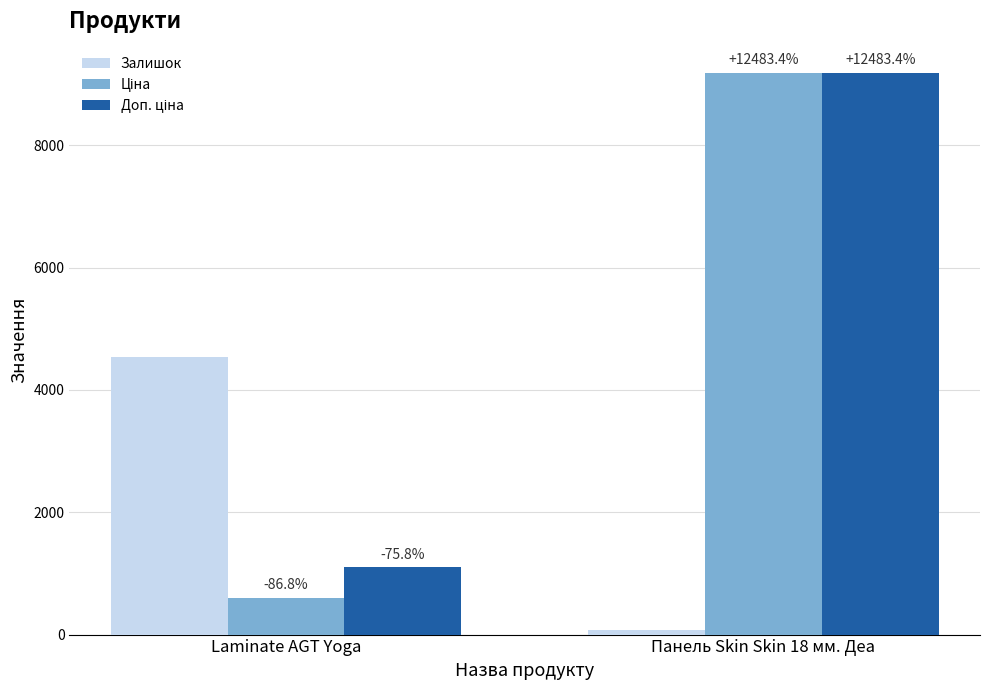

Rank the series at Laminate AGT Yoga from lowest to highest value.

Ціна, Доп. ціна, Залишок